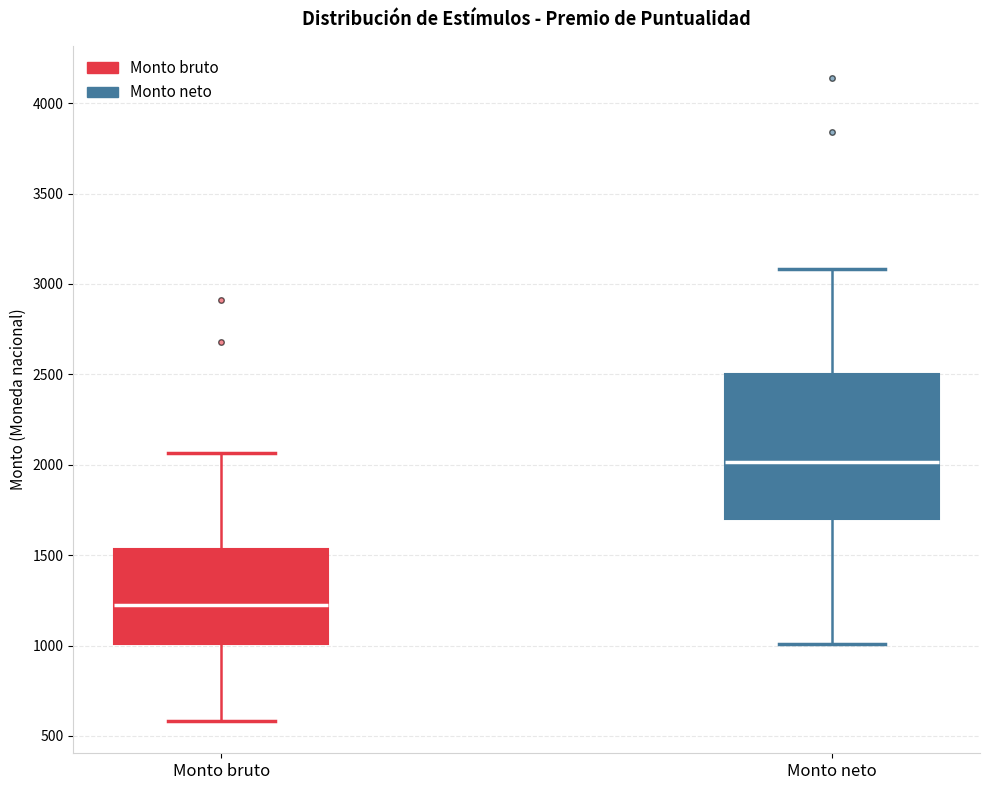

Which box's median line is the lowest?

Monto bruto